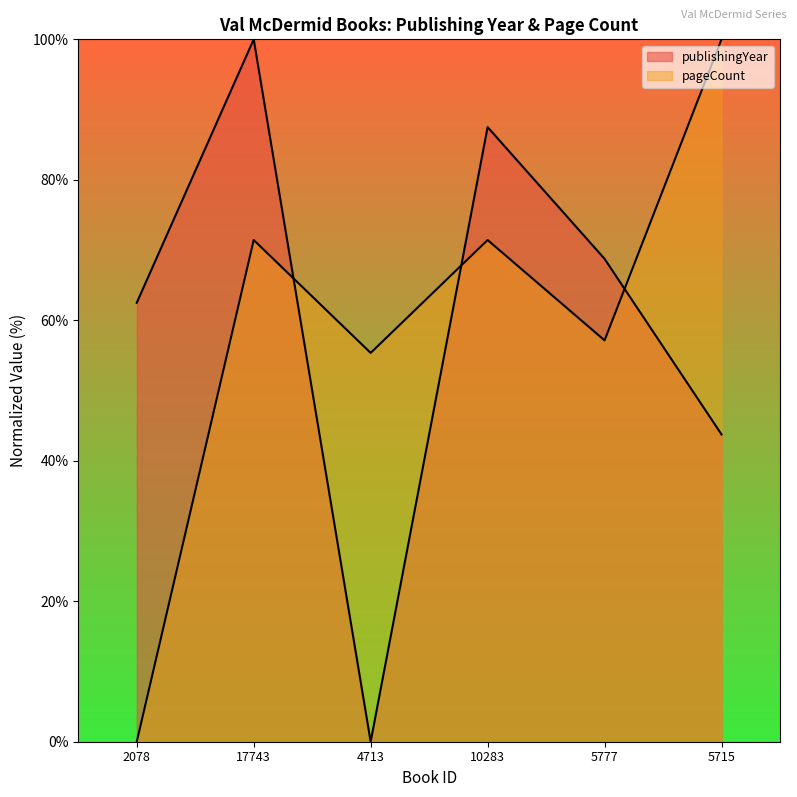

How many times do pageCount and publishingYear cross each other?

3